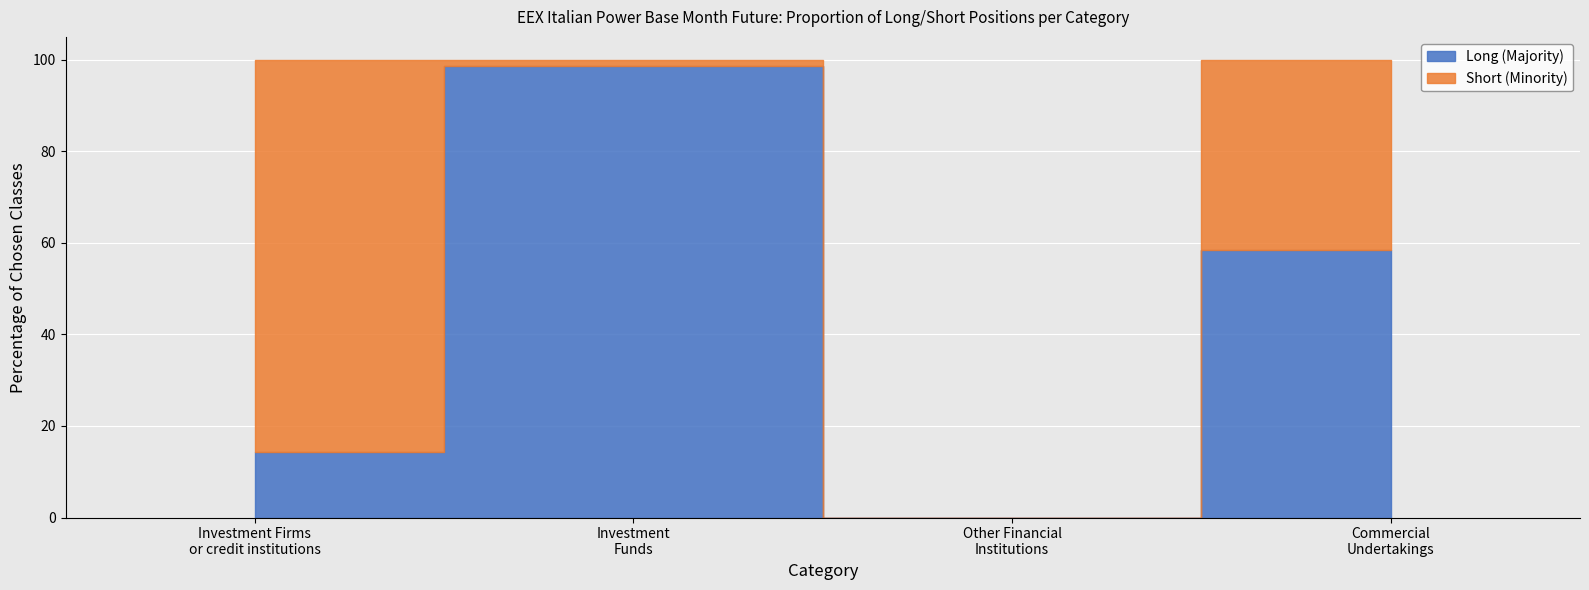

How many interior local valleys does the Short series have?

1